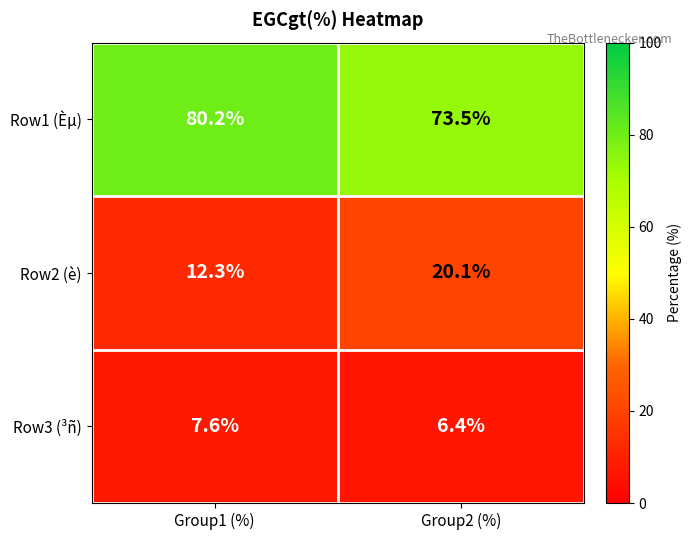

How many series are shown in this chart?

3